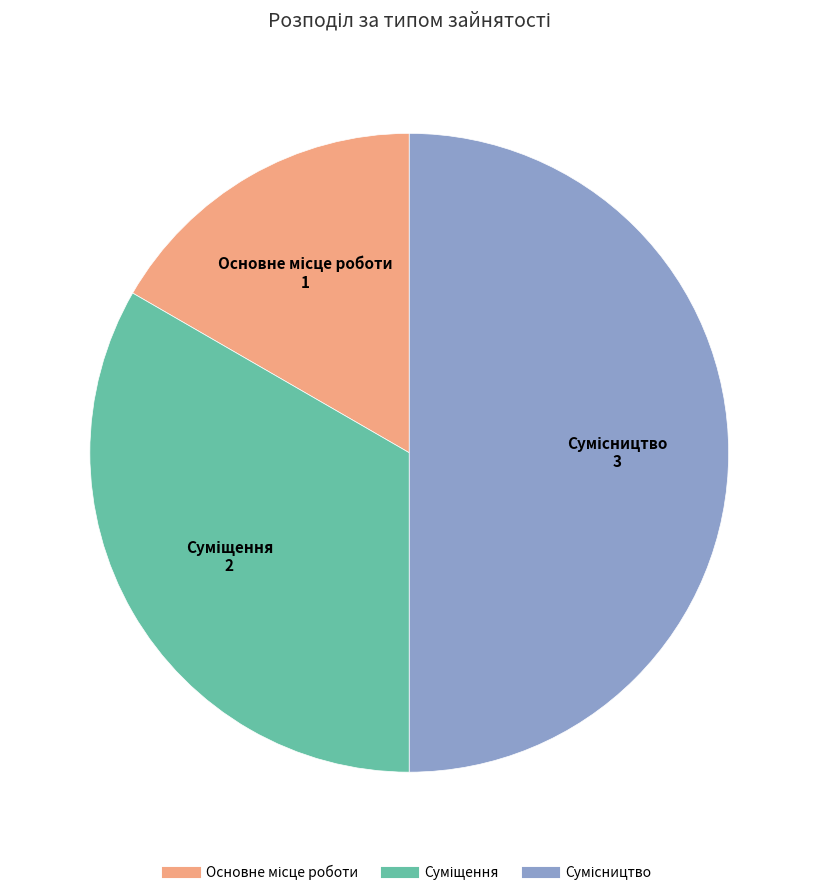

What is the change in value from Основне місце роботи to Сумісництво?

+2